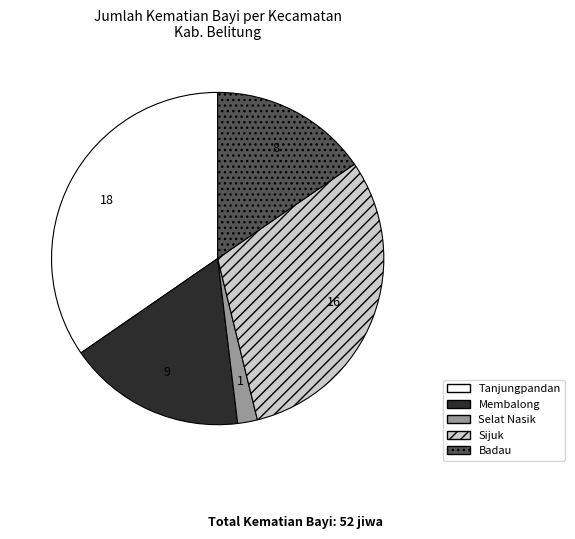

Is the sum of Badau and Membalong greater than half?

No